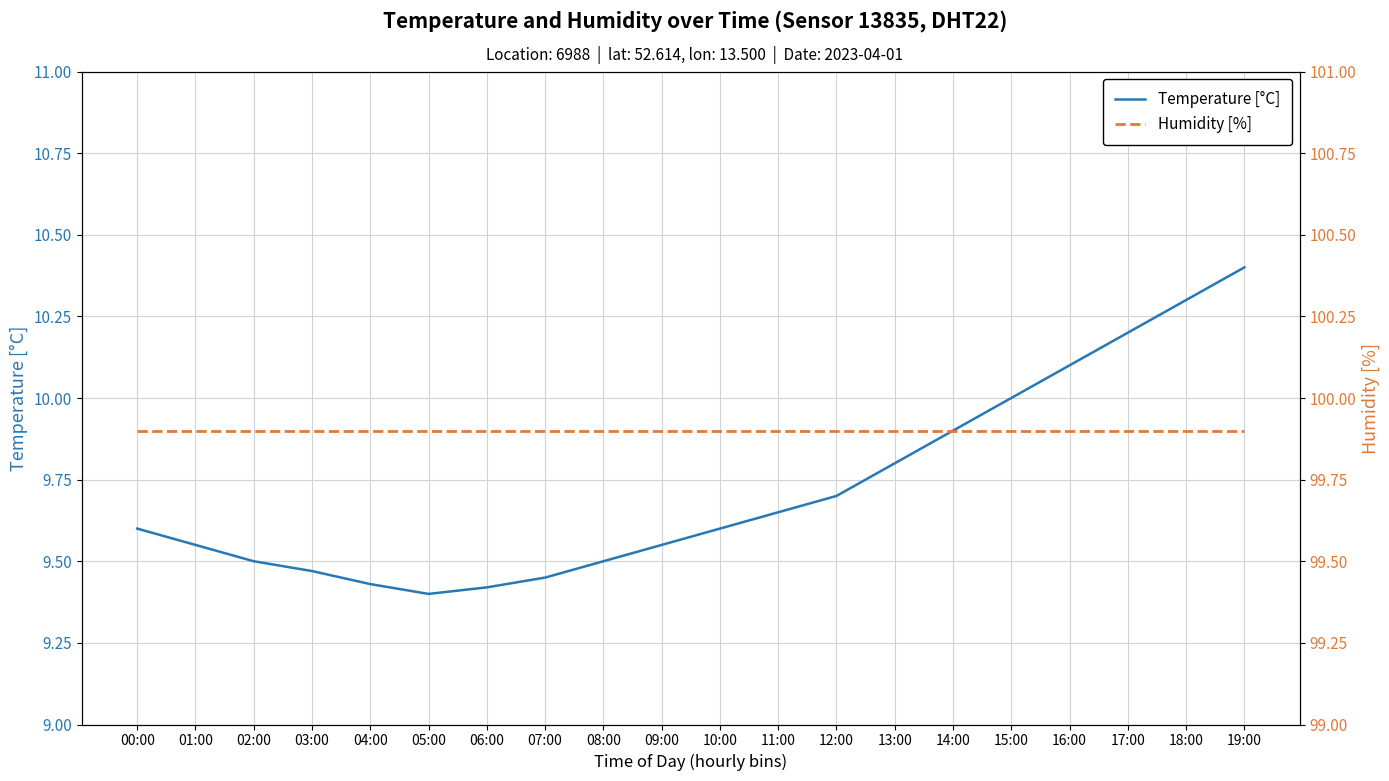

What is the difference between the maximum and minimum values in the Temperature [°C] series?

1.0